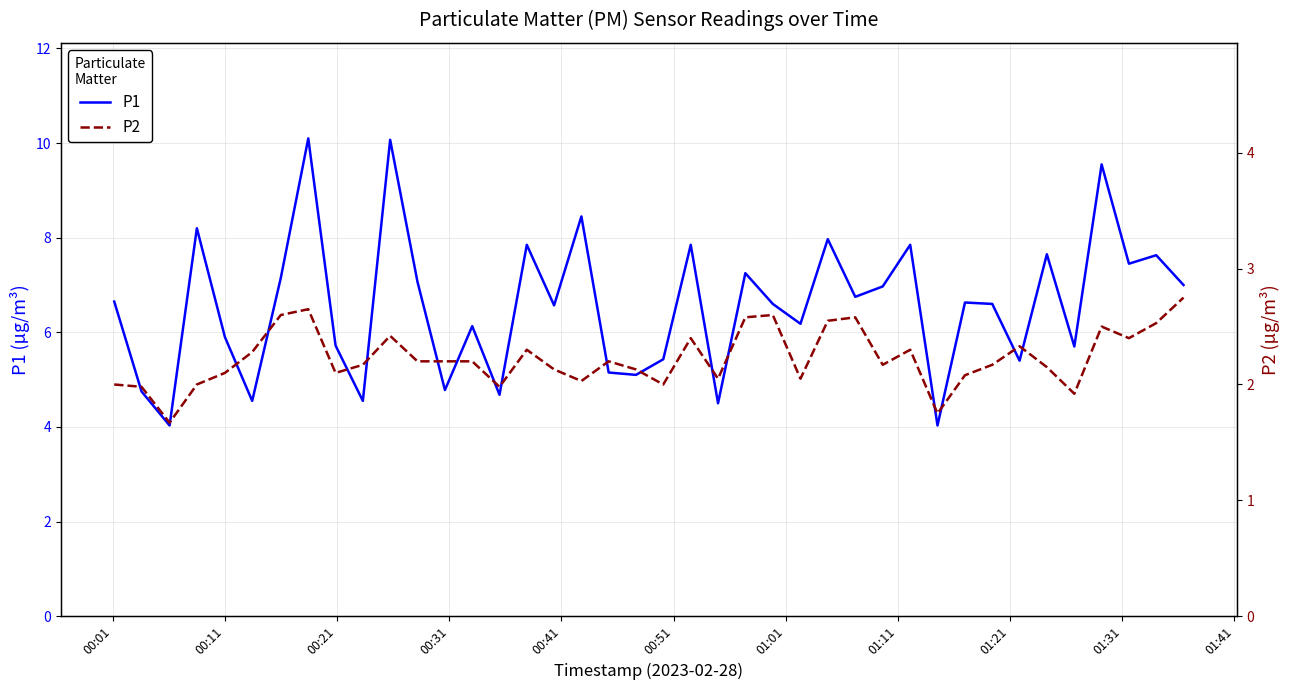

What are all the series names shown in the legend?

P1, P2